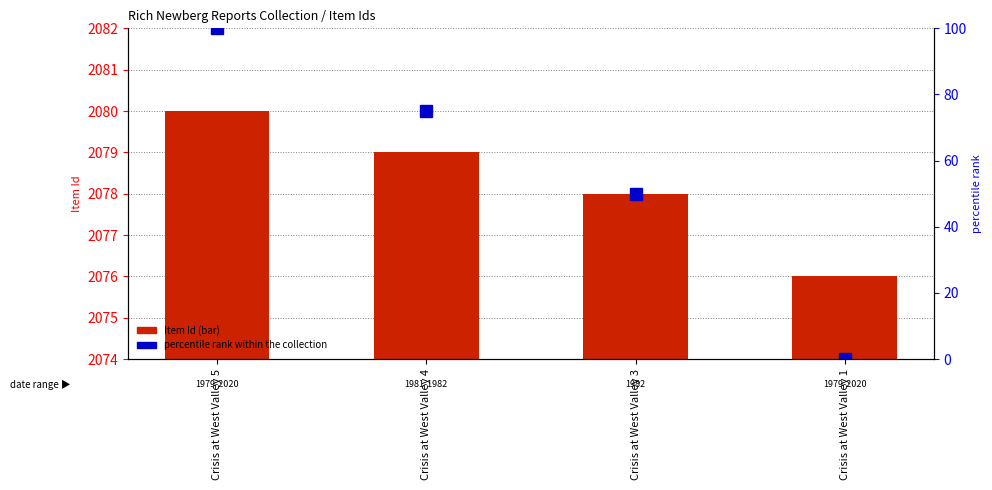

Read the percentile rank within the collection value at Crisis at West Valley 3.

50